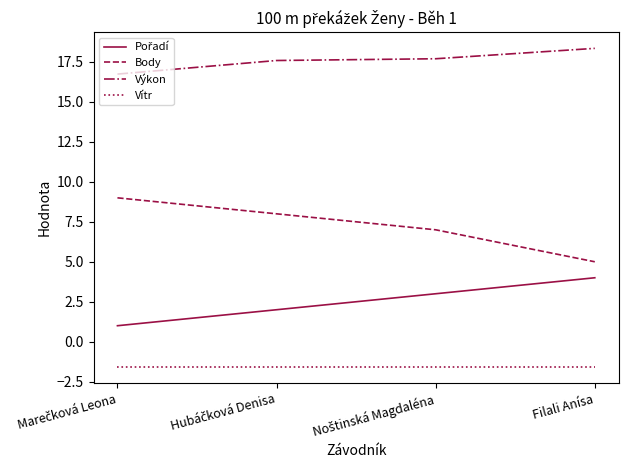

Which series has the widest spread of values?

Body